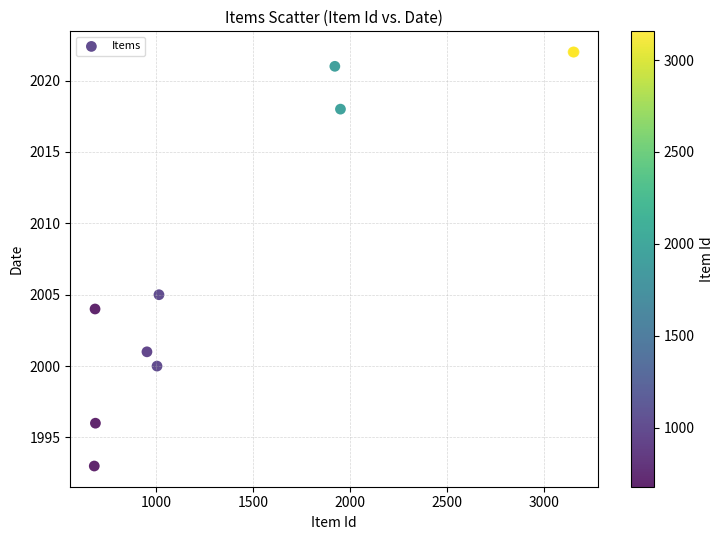

What Y value in the scatter plot is closest to 2007?

2005